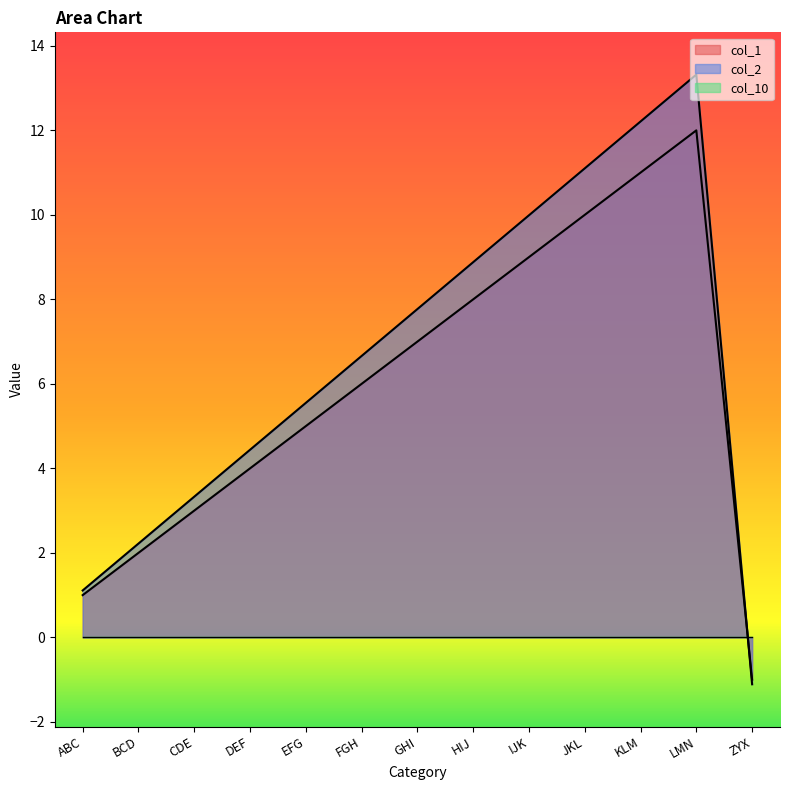

True or false: col_2 has a value of 2.2 at BCD.

True